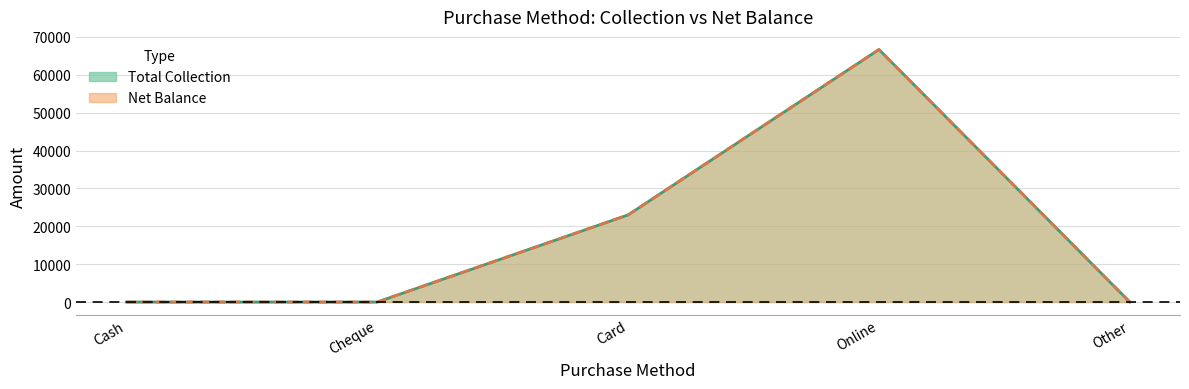

Reading left to right, list all the values displayed in this chart.

Total Collection: 0.0	0.0	23000.6	66680.8	0.0
Net Balance: 0.0	0.0	23000.6	66680.8	0.0